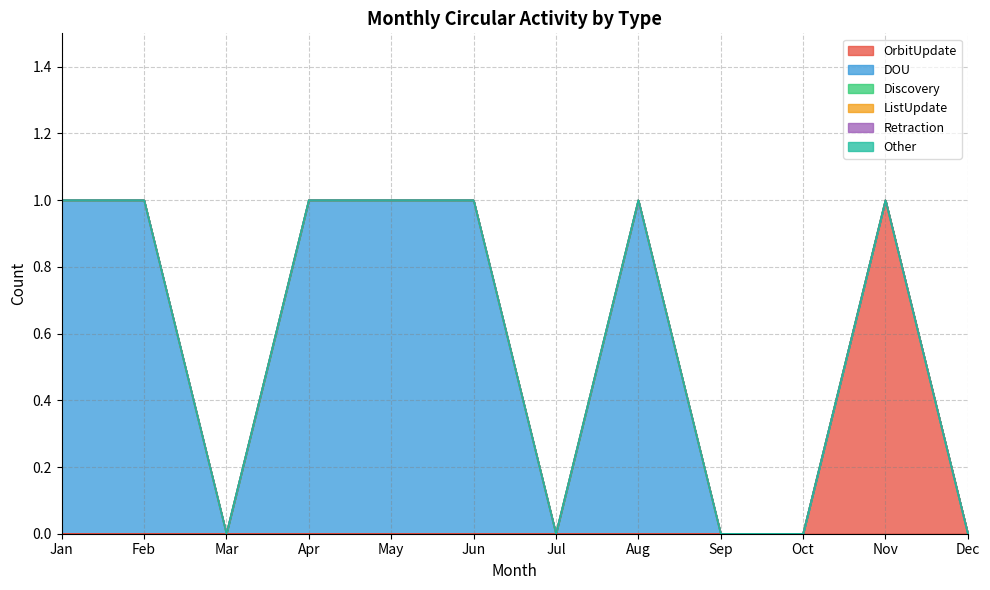

Count the number of data series in this chart.

6